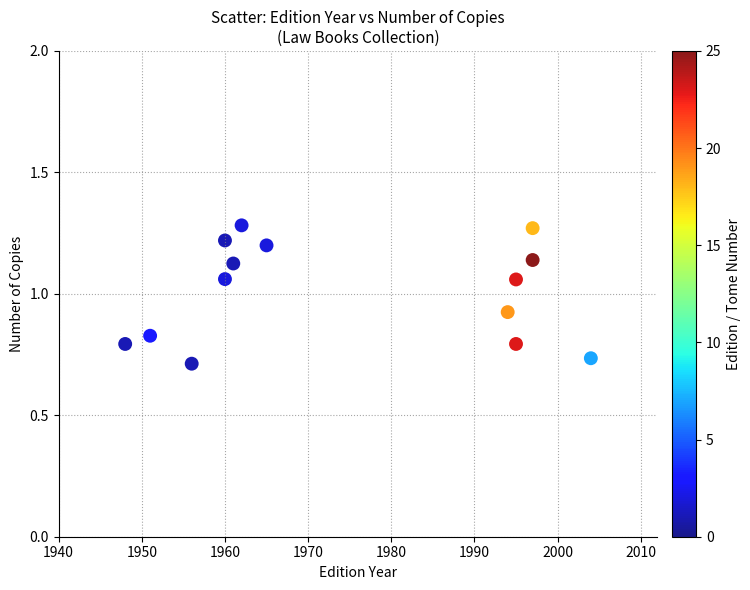

What is the range of X values (max minus min)?

56.0